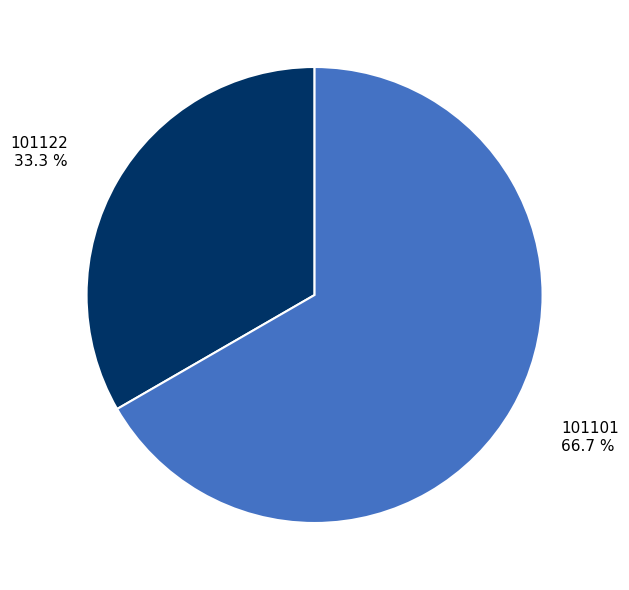

Combined, what portion of the pie is 101122 and 101101?

100.0%